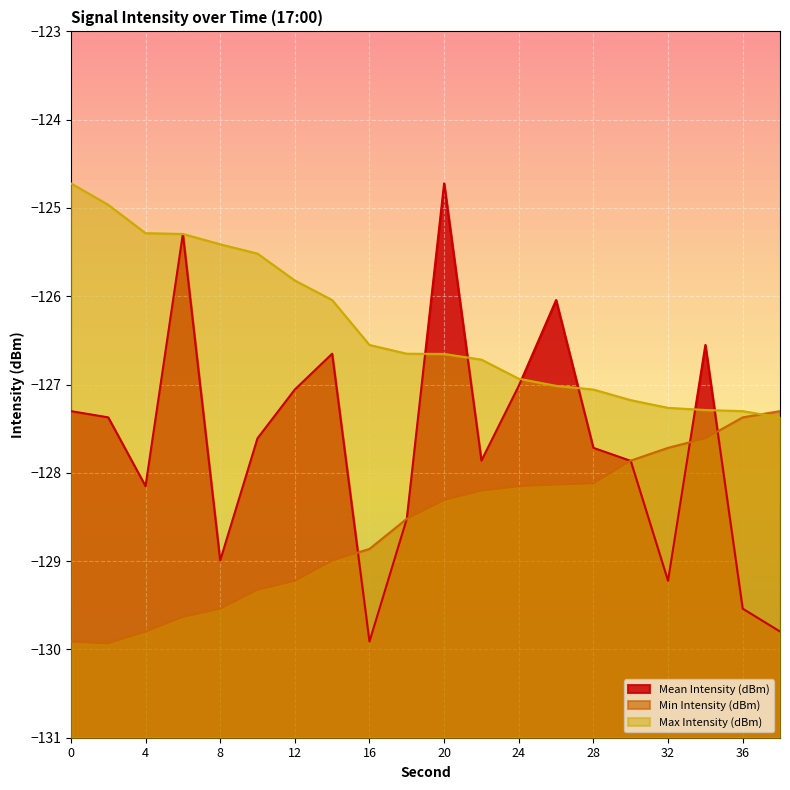

Which has a higher value, 2 or 6?

6